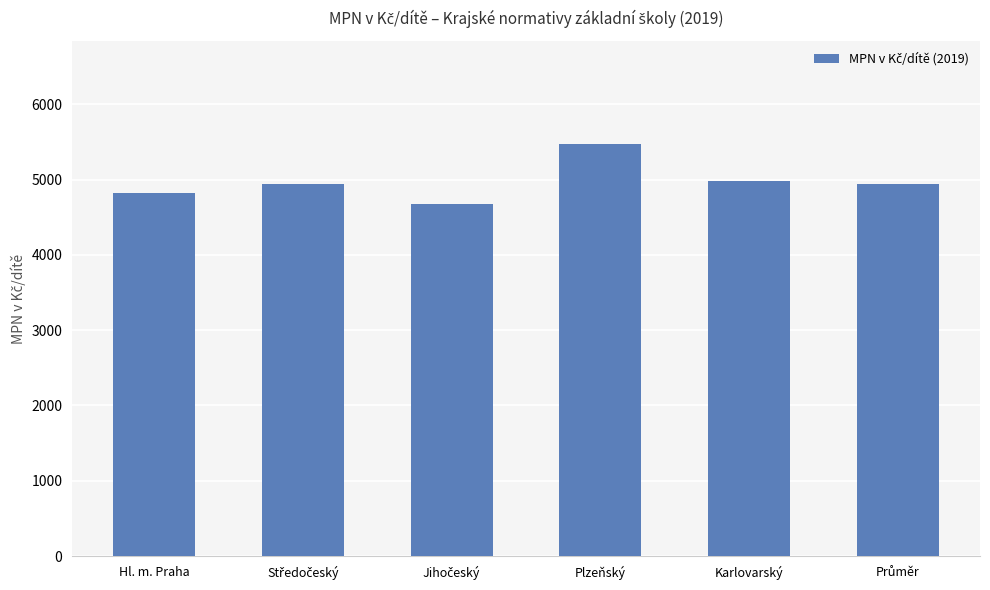

What is the greatest value displayed?

5471.4